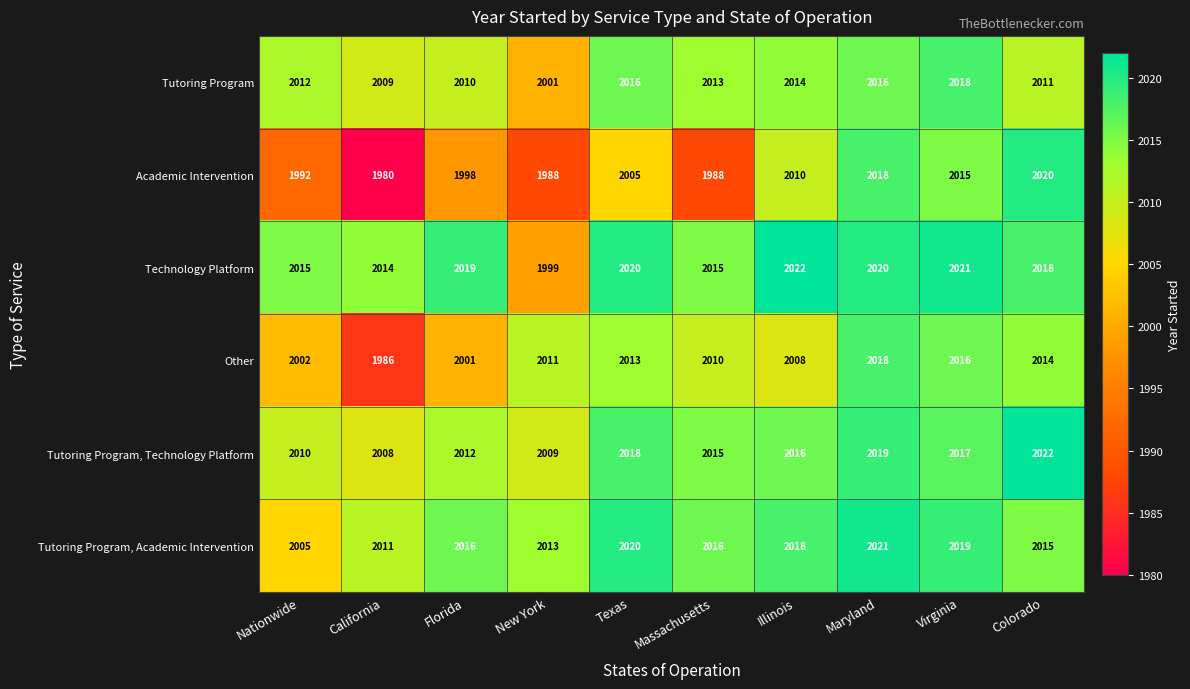

Which category has the lowest value across all series?

California